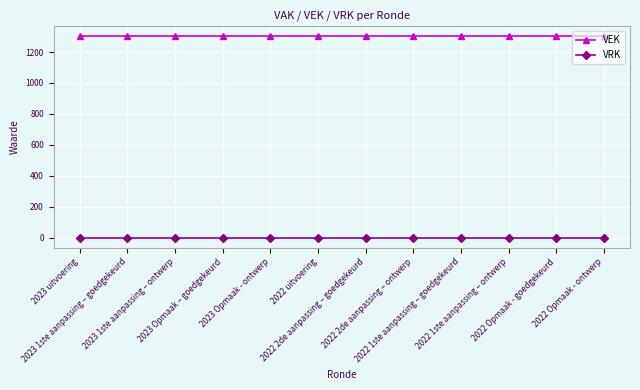

True or false: VRK and VEK intersect in this chart.

False